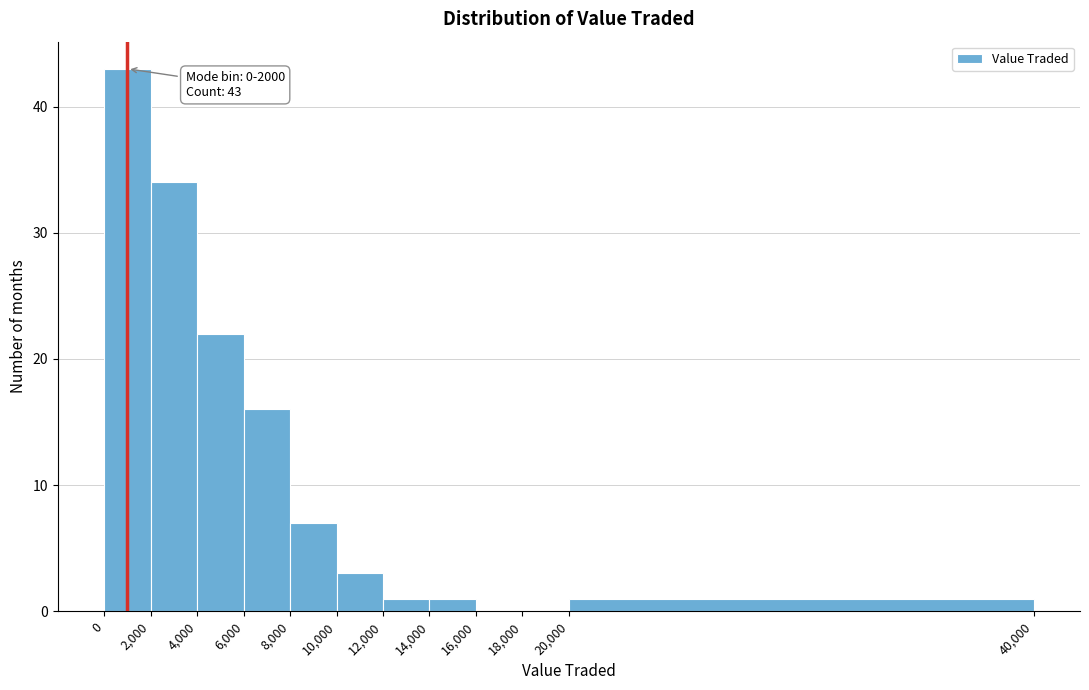

Over which range of the x-axis is the bar tallest?

0 to 2,000